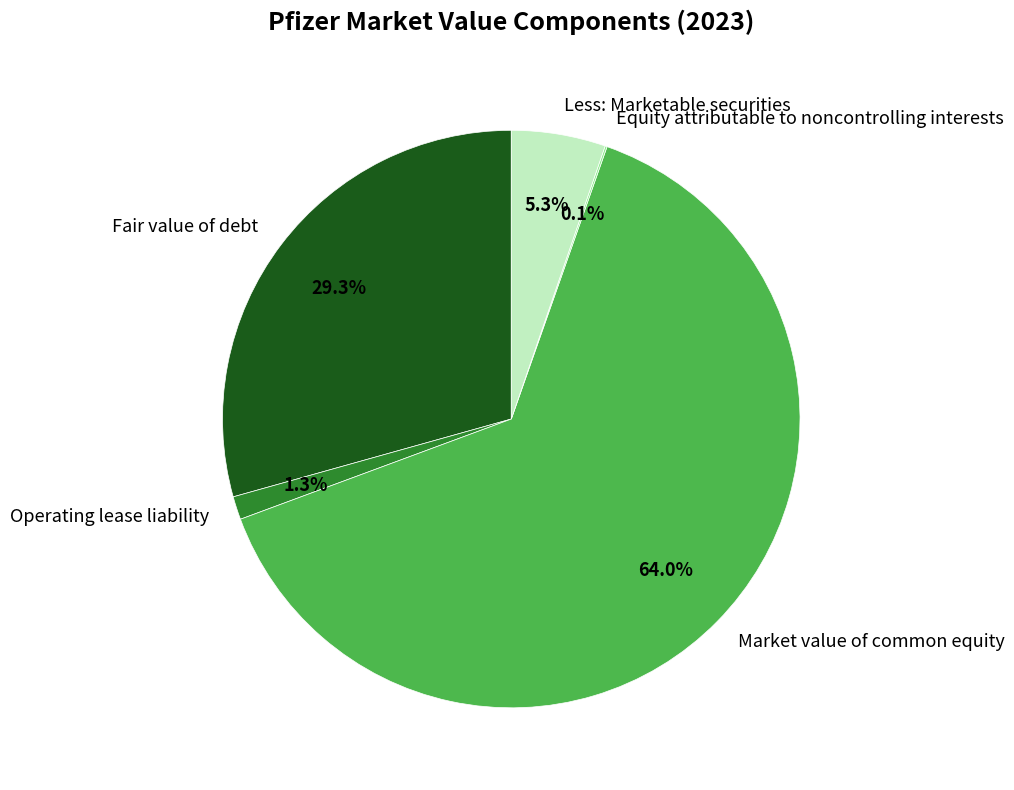

Which slice is the largest?

Market value of common equity